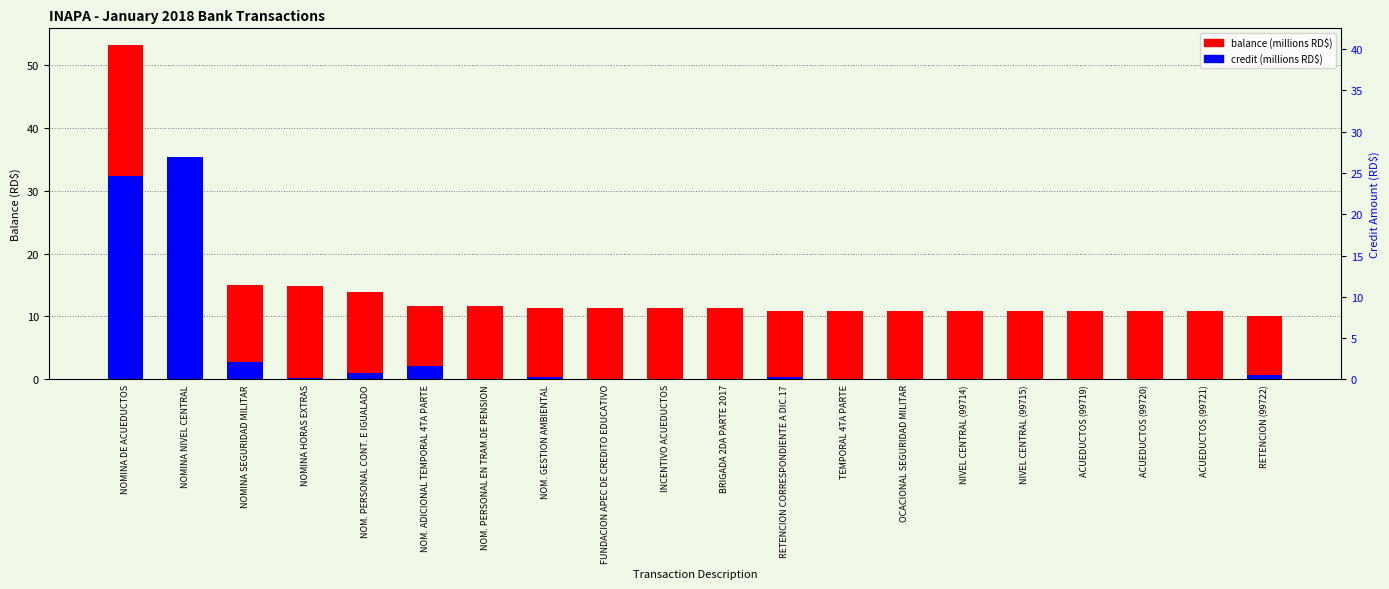

Is the value of balance (millions RD$) at TEMPORAL 4TA PARTE greater than the value of credit (millions RD$) at NIVEL CENTRAL (99715)?

Yes